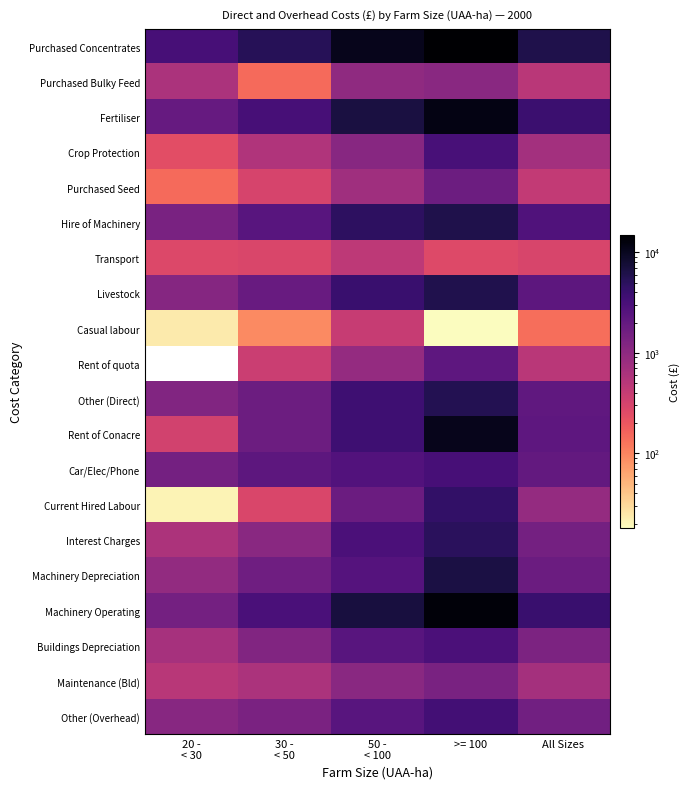

The Fertiliser series shows 3866.0 at All Sizes. True or false?

True